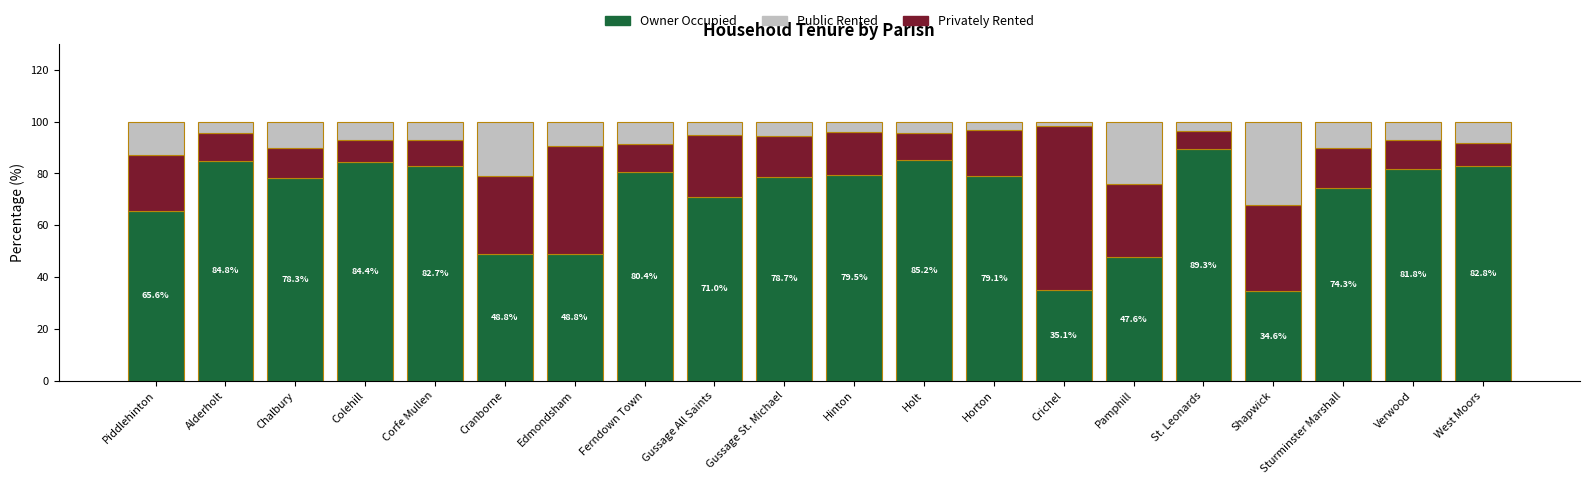

What is the total value across all series at St. Leonards?

100.0